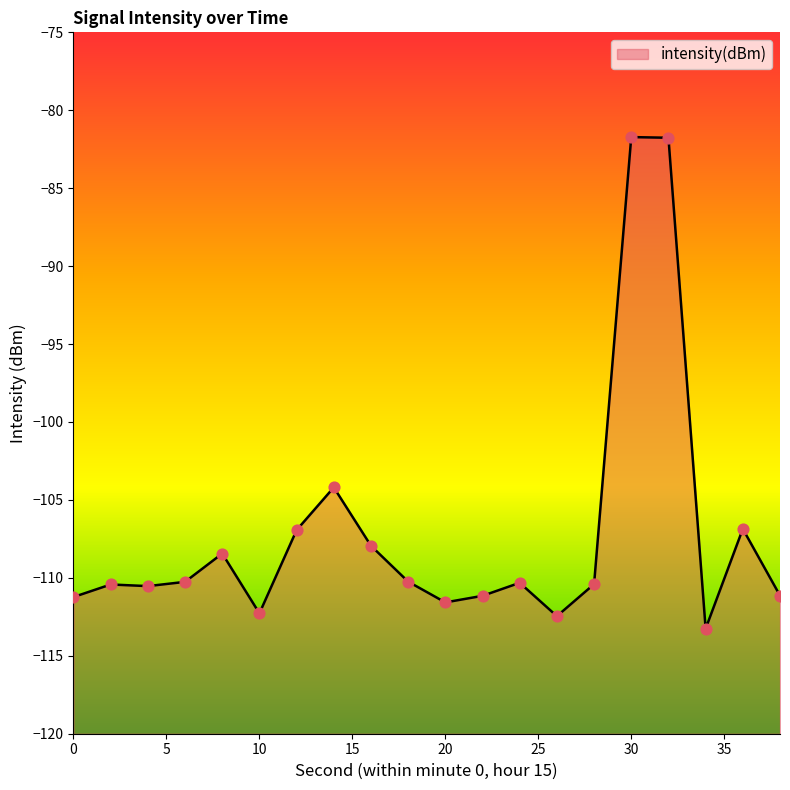

Which has a higher value, 14 or 12?

14